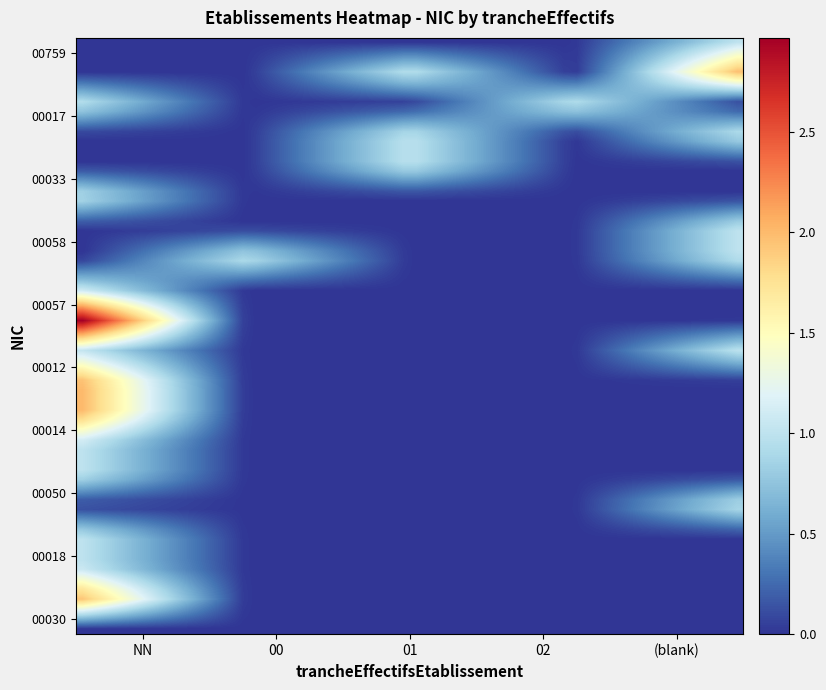

At how many categories does at least one series exceed 1?

4